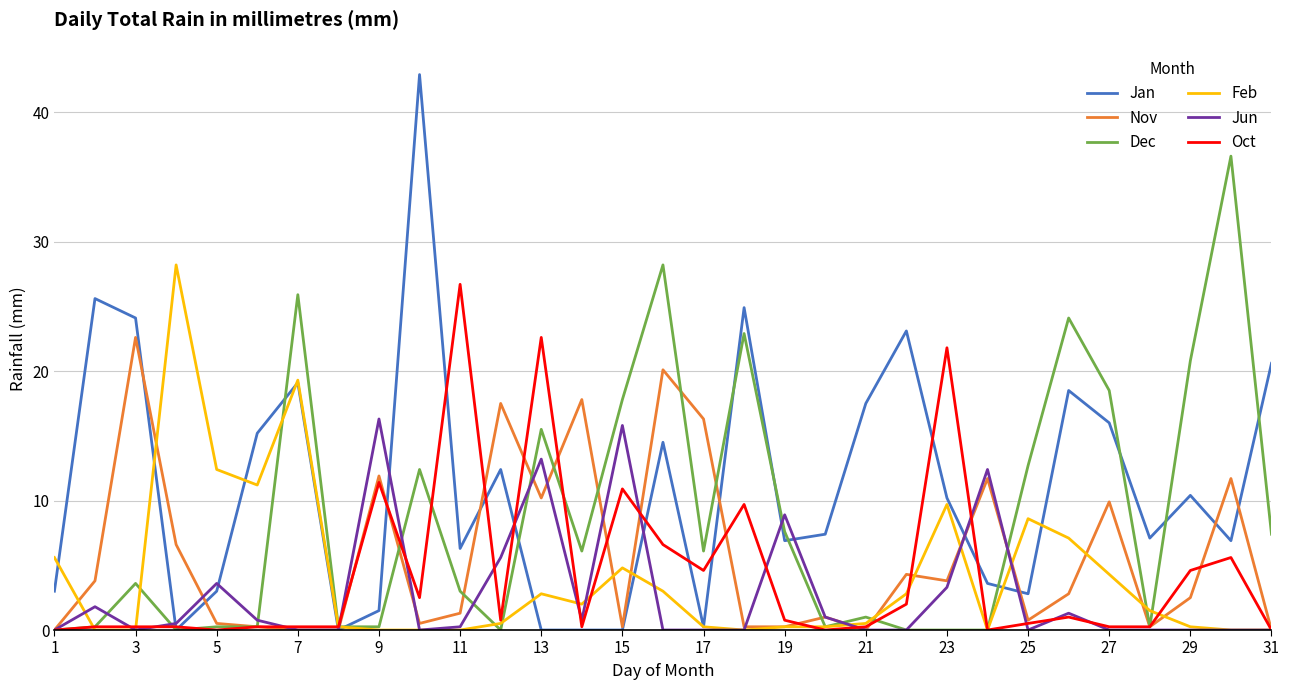

Which series has the largest total across all categories?

Jan